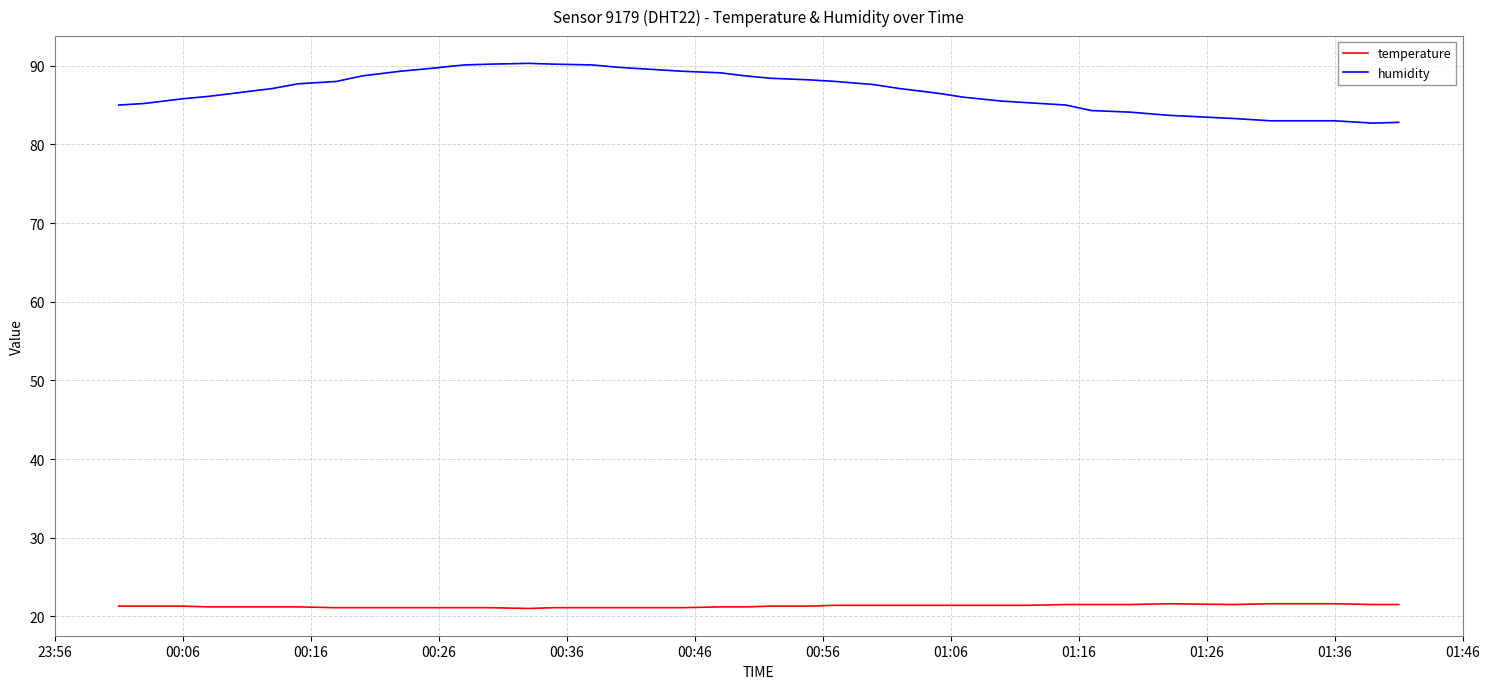

Which series has the largest total across all categories?

humidity